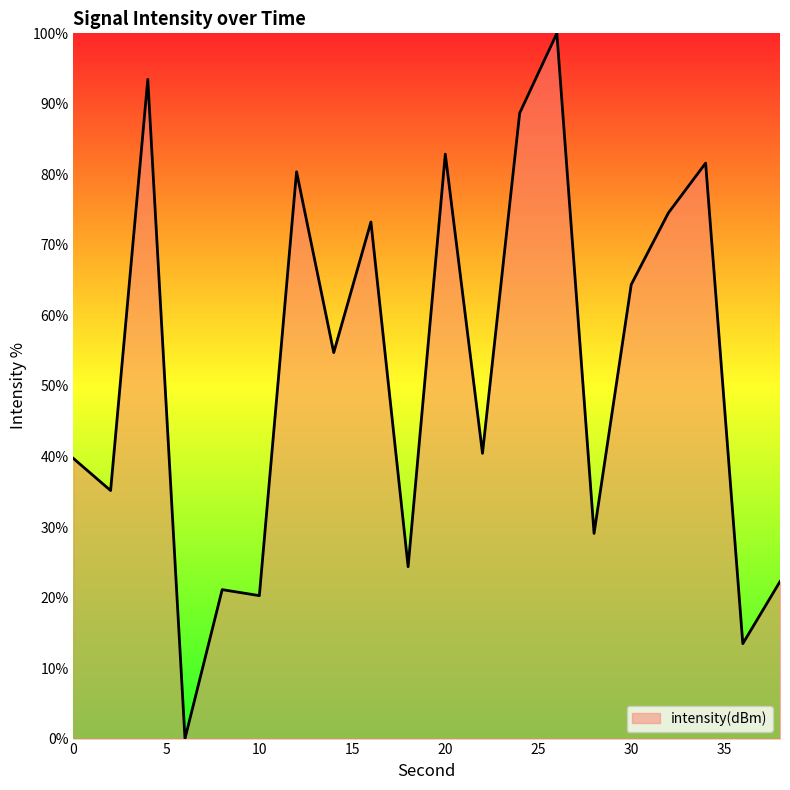

What is the difference between the maximum and minimum values?

100.0